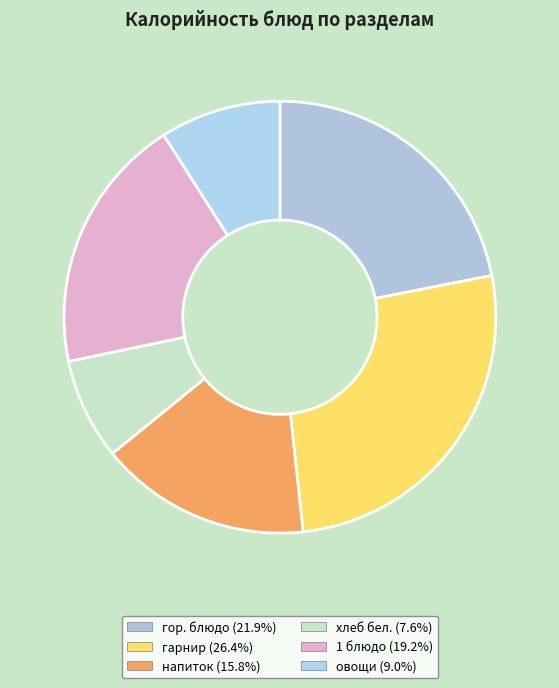

How many slices are in this pie chart?

6